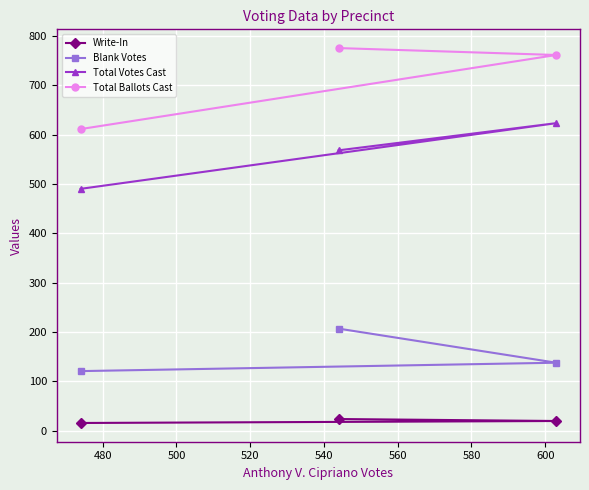

What is the value of the Total Ballots Cast point at the 3rd from the left?

761